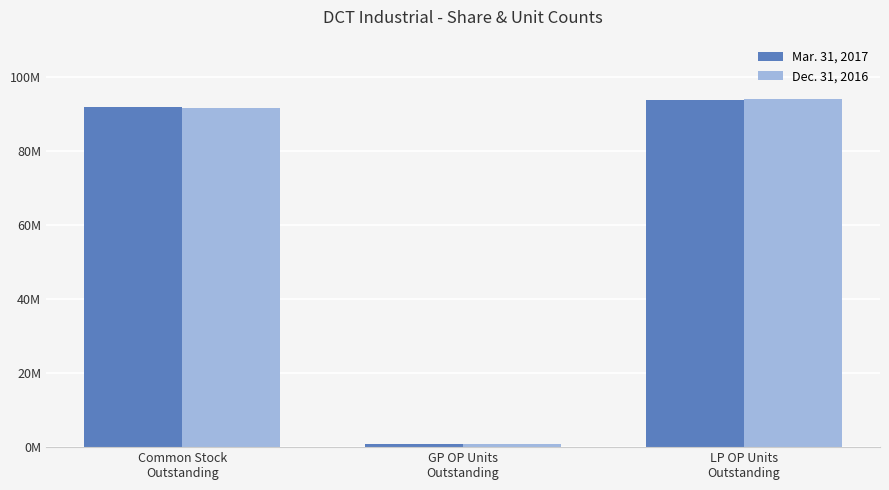

What is the average value of the Dec. 31, 2016 series?

62186787